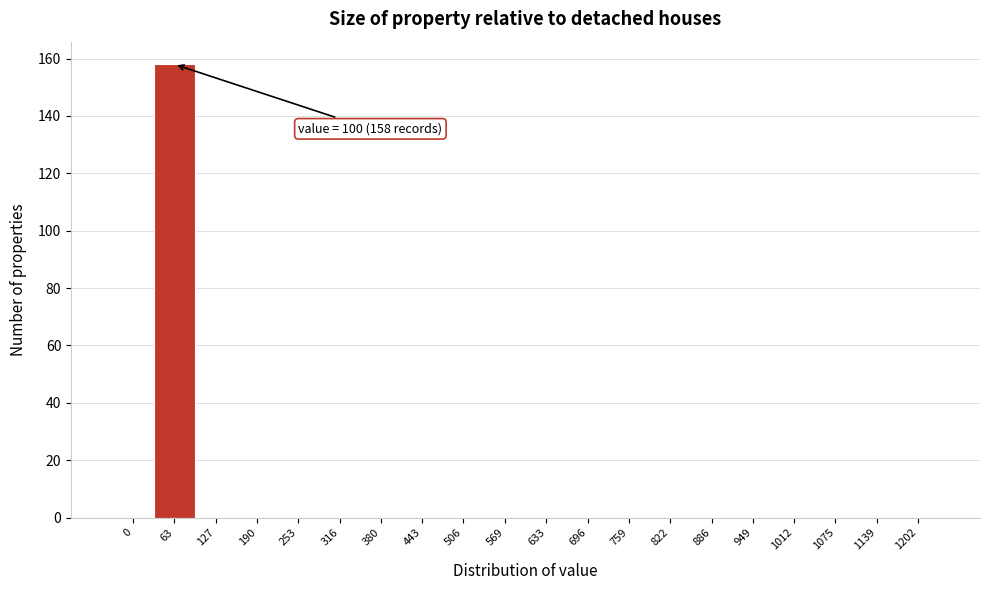

Reading left to right, extract all data points from this chart.

0=0	63=158	127=0	190=0	253=0	316=0	380=0	443=0	506=0	569=0	633=0	696=0	759=0	822=0	886=0	949=0	1012=0	1075=0	1139=0	1202=0